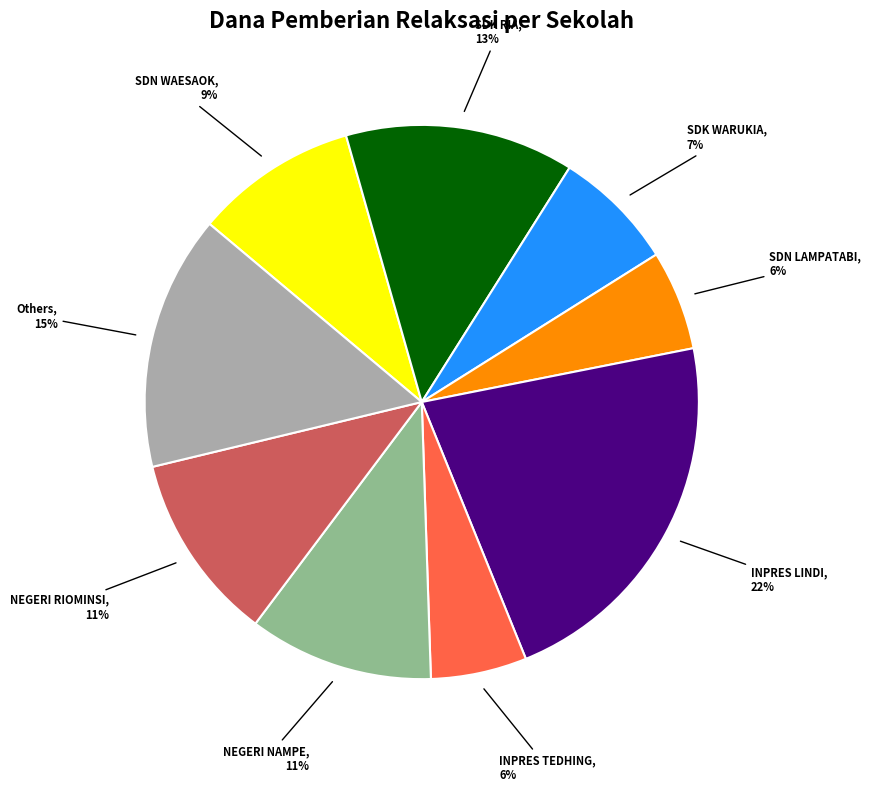

To the nearest percent, what is the average slice percentage?

11%